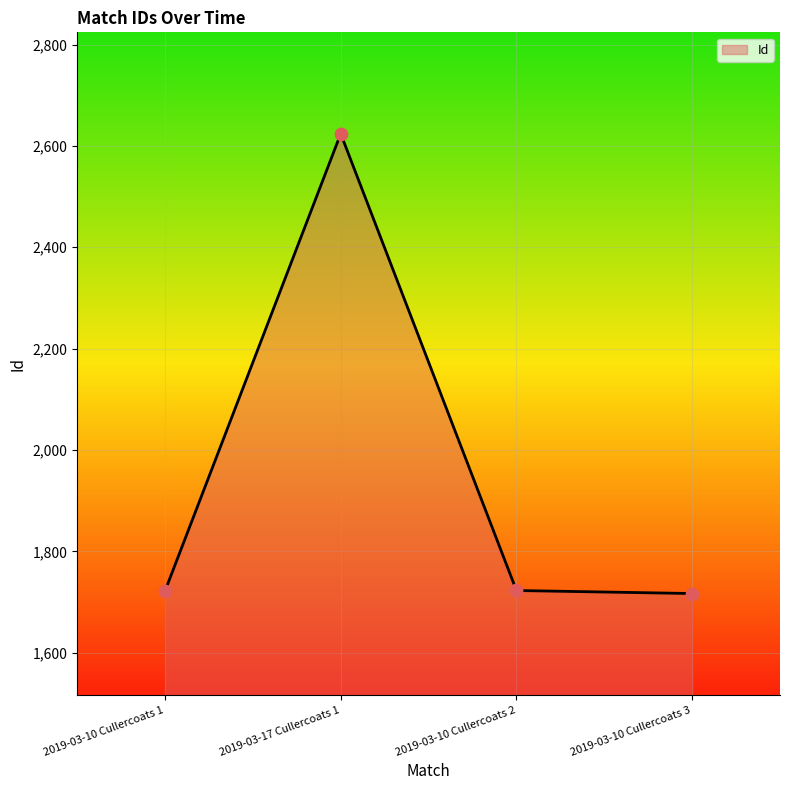

Approximately how many times larger is the value at 2019-03-10 Cullercoats 1 compared to 2019-03-10 Cullercoats 3?

1.0